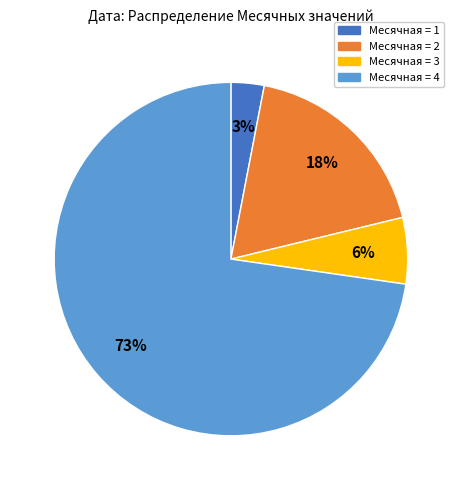

Is there a majority slice in this chart?

Yes